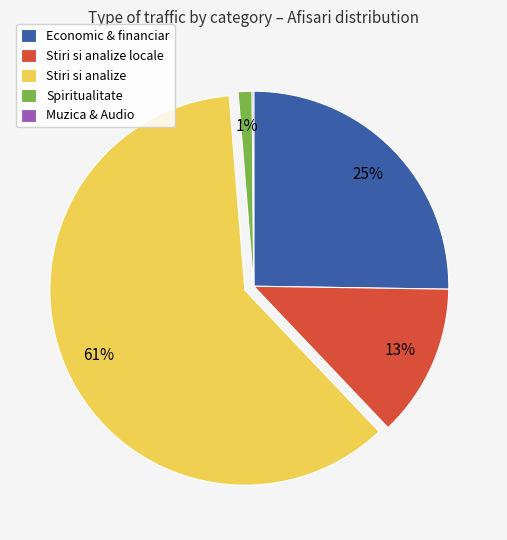

Does Stiri si analize account for over 50% of the chart?

Yes